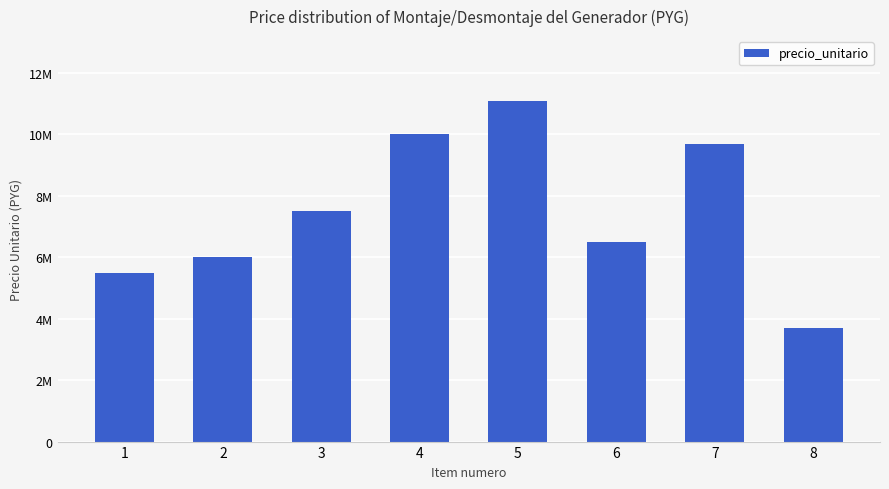

Are the bars horizontal?

No